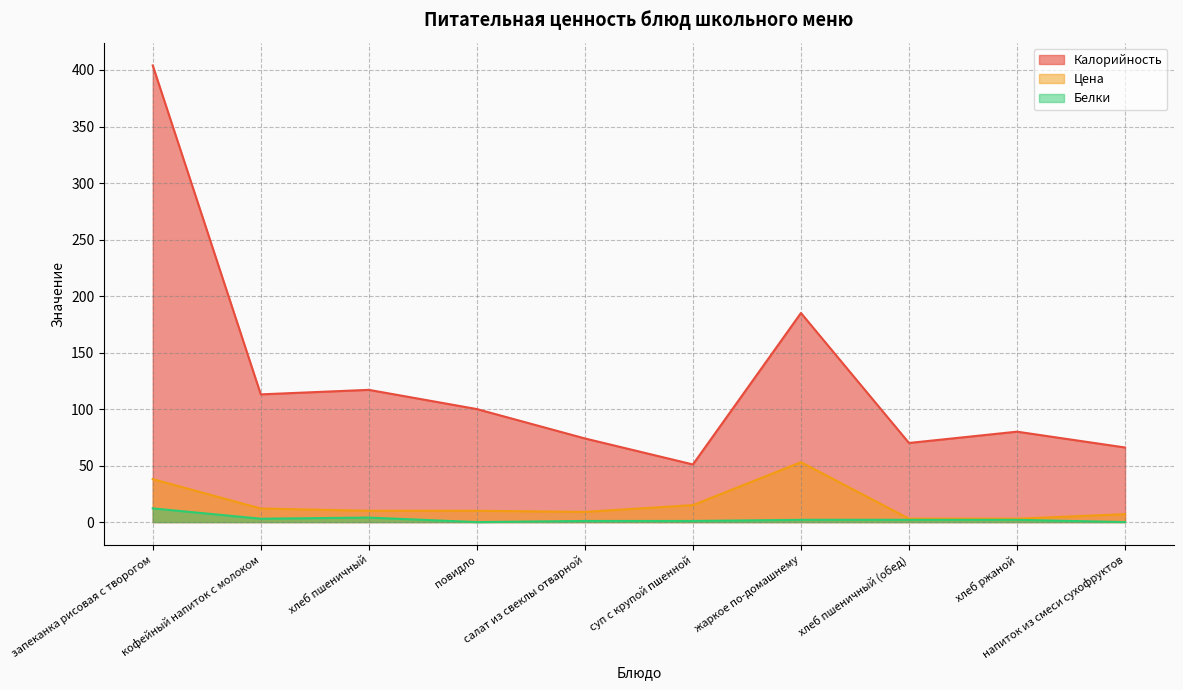

True or false: Белки and Калорийность cross at least once.

False